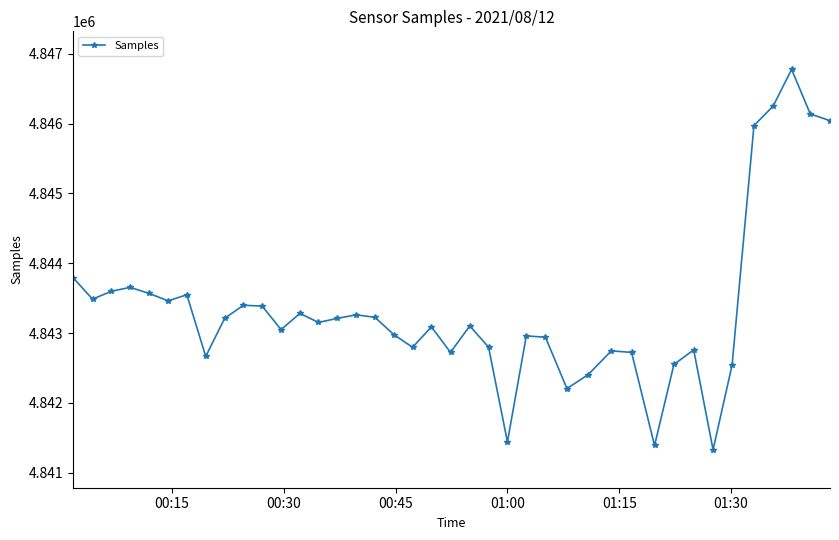

What is the difference between the second highest and minimum values?

4918